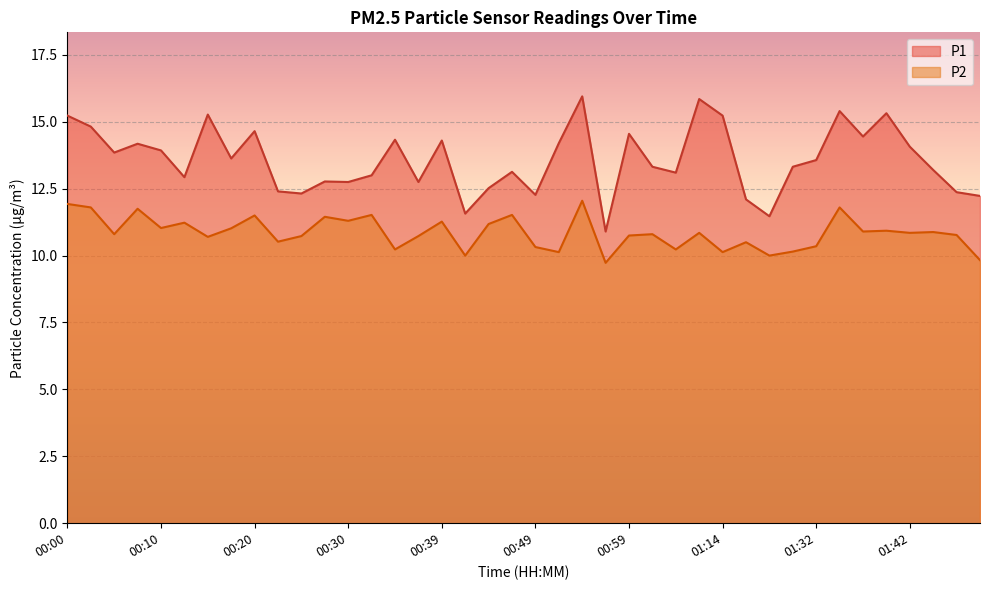

True or false: P2 and P1 intersect in this chart.

False